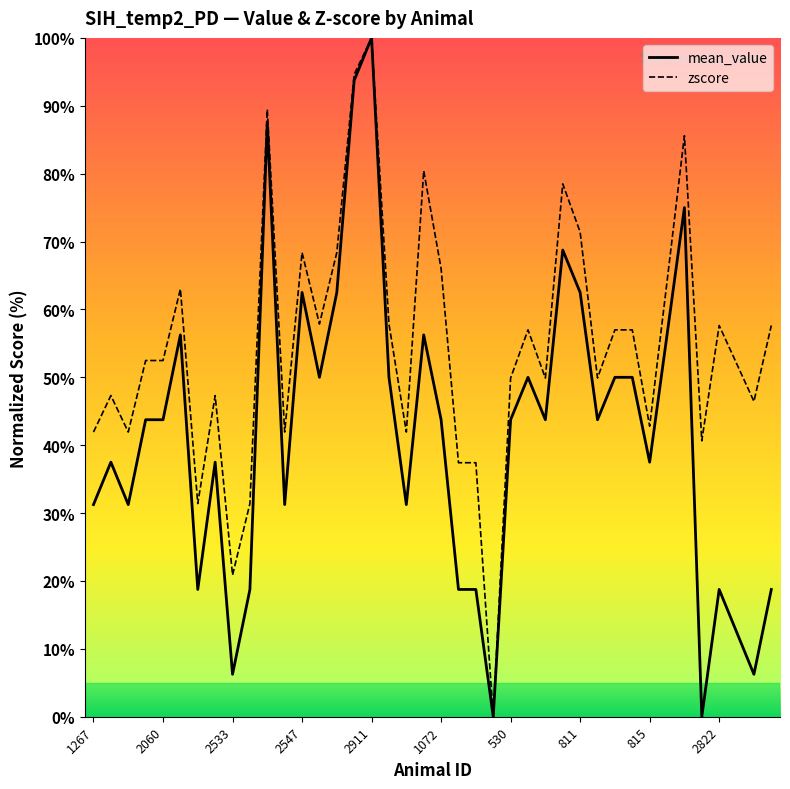

Which category has the highest value in the mean_value series?

2911